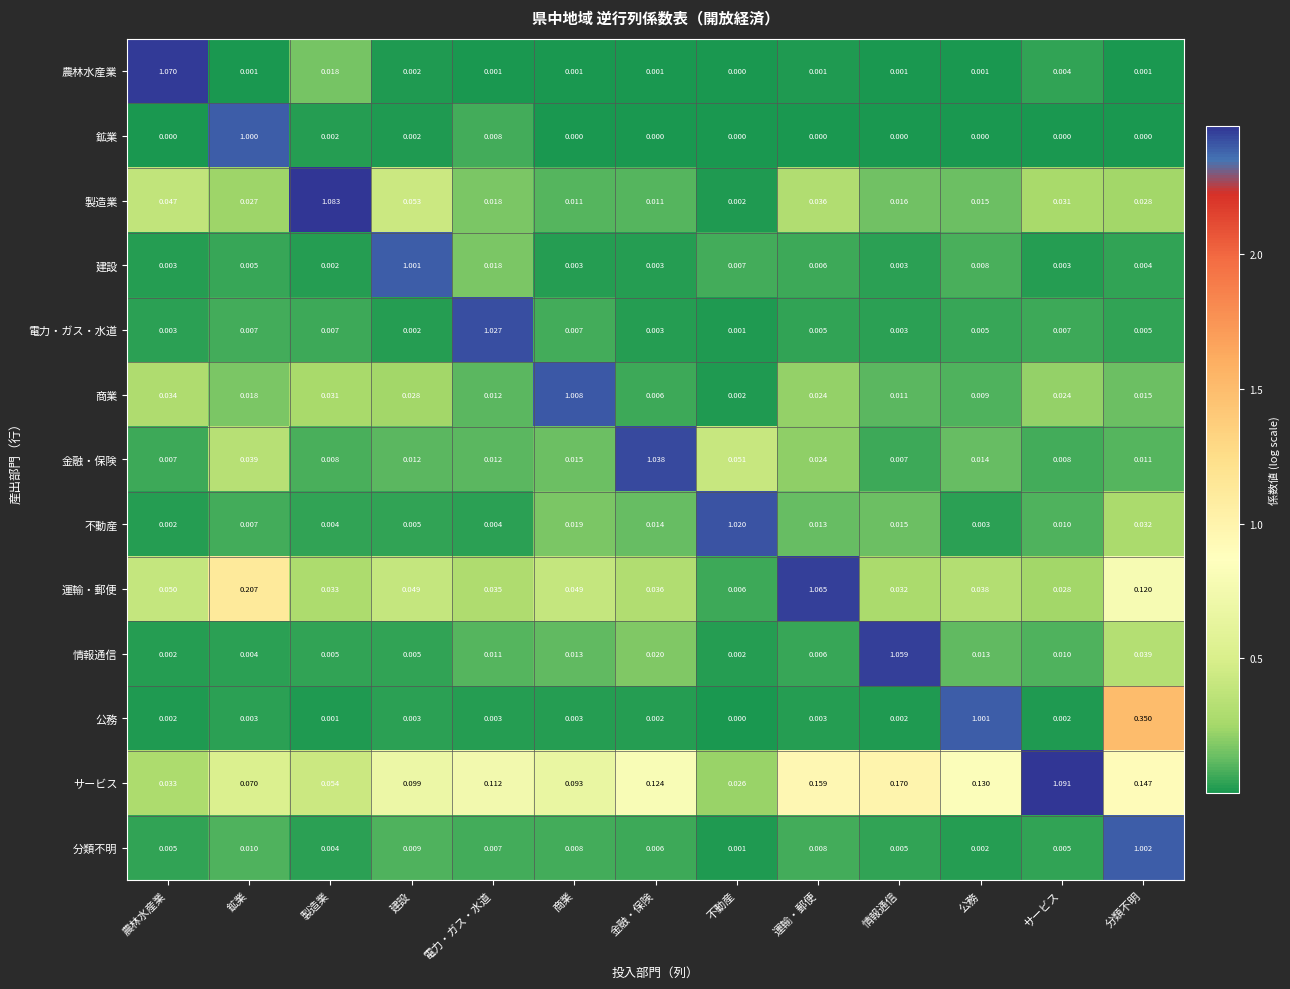

Which category has the highest value across all series?

サービス